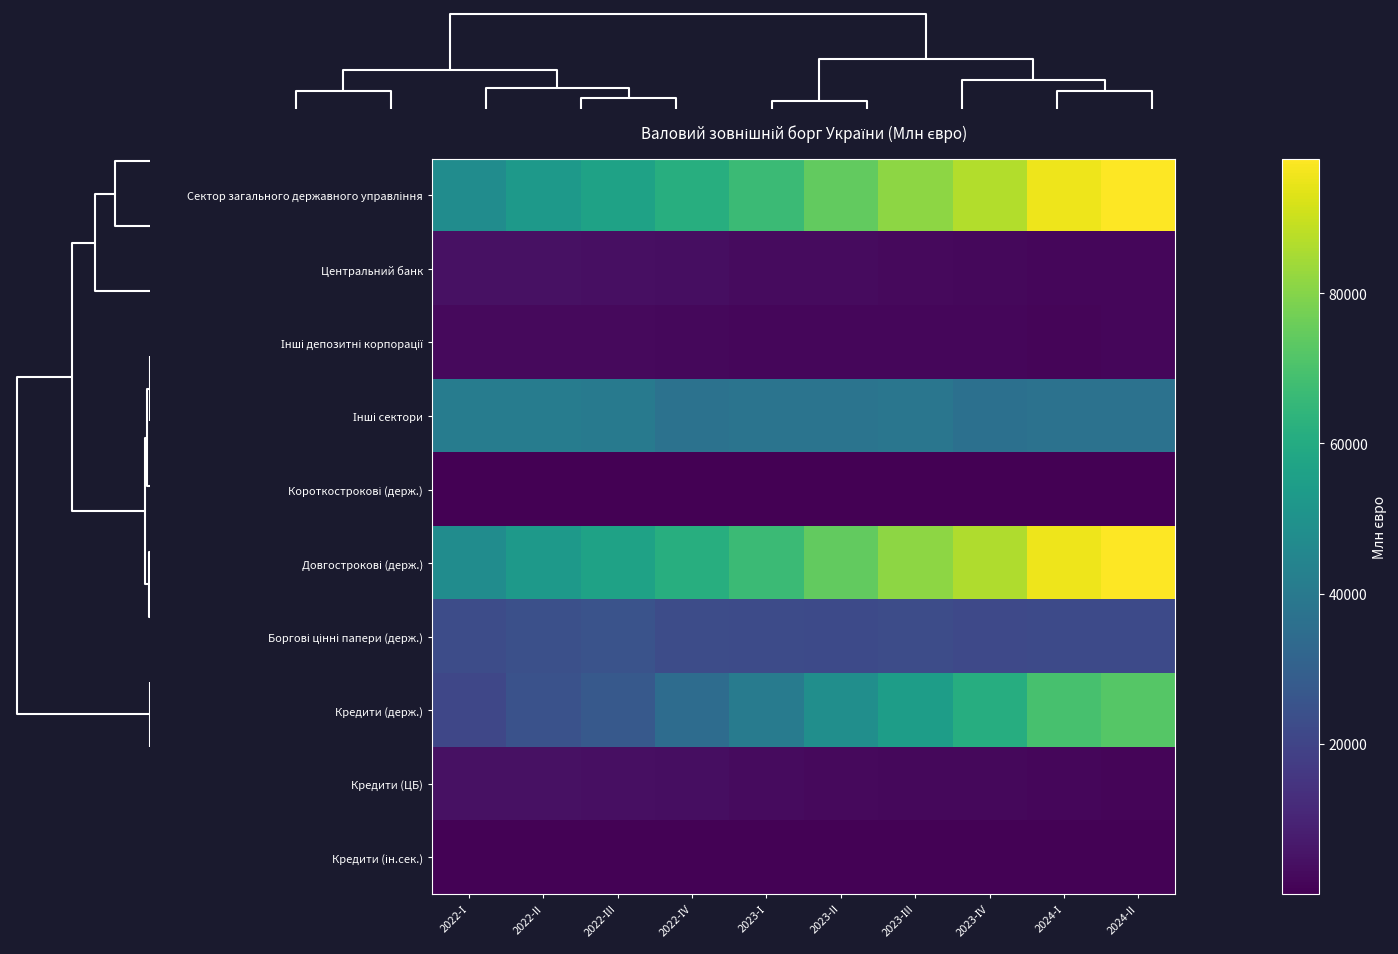

Which label corresponds to the smallest value in the chart?

2024-II